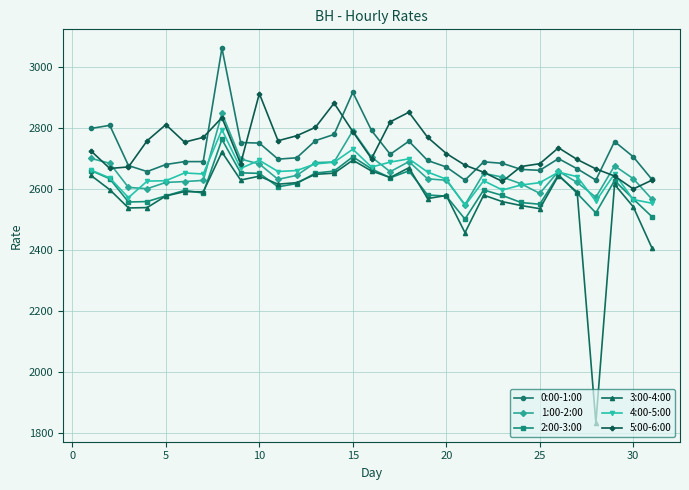

How many lines are shown in the chart?

6